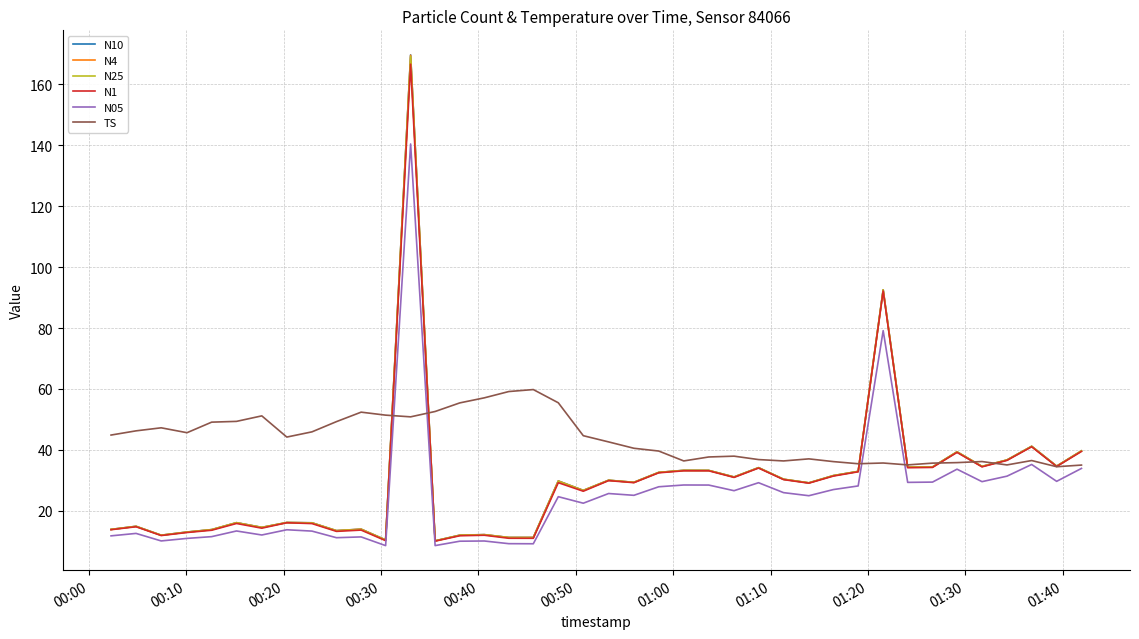

What is the minimum value shown in the chart?

8.5